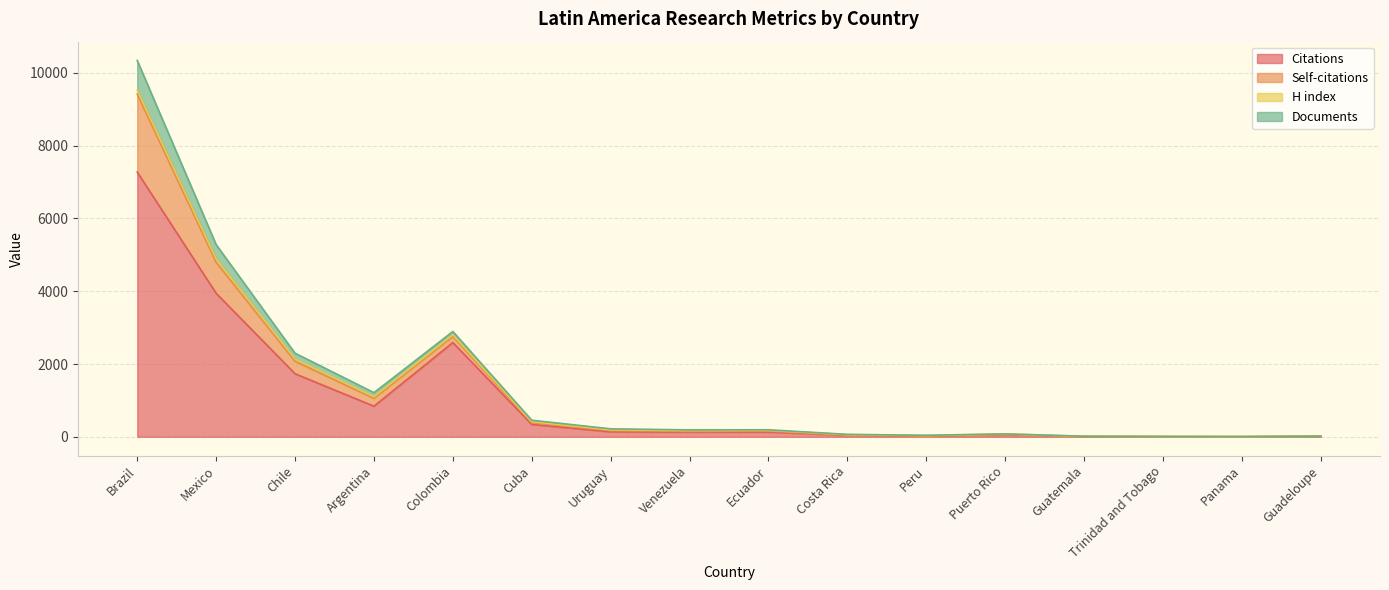

What is the spread (max minus min) of values at Cuba?

115